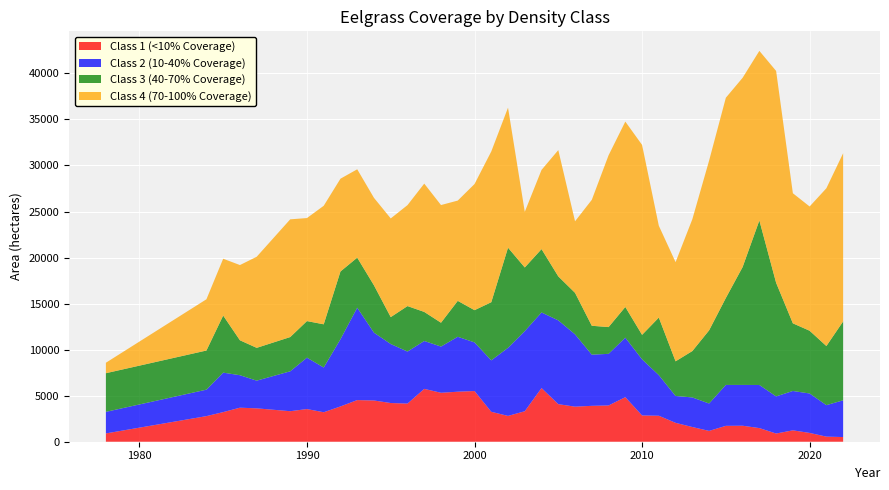

Reading left to right, what are all the values shown in this chart?

Class 1 (<10% Coverage): 901.2	2780.2	3216.8	3696.4	3625.0	3314.8	3548.3	3201.0	3832.4	4523.1	4478.2	4203.0	4142.0	5738.3	5316.6	5431.9	5506.5	3250.2	2802.5	3311.9	5827.7	4079.7	3808.2	3897.9	3937.8	4838.8	2851.1	2821.8	2051.2	1595.4	1174.7	1724.5	1737.3	1481.1	890.5	1236.5	955.6	553.3	507.2
Class 2 (10-40% Coverage): 2343.0	2873.7	4285.2	3526.3	3007.1	4332.6	5579.8	4858.0	7299.5	10032.7	7365.0	6408.5	5649.8	5201.5	5018.7	5963.9	5279.8	5586.8	7394.8	8702.2	8210.6	9099.9	7855.4	5556.5	5606.2	6461.9	6095.3	4408.9	2916.7	3214.6	2974.3	4444.9	4431.7	4680.4	4032.6	4274.1	4282.5	3419.1	3990.7
Class 3 (40-70% Coverage): 4197.1	4251.0	6199.1	3795.2	3563.3	3718.5	3974.0	4693.5	7359.1	5434.7	5140.4	2921.9	4939.4	3157.4	2588.5	3902.5	3501.2	6313.2	10875.8	6910.8	6879.5	4776.0	4506.2	3139.0	2905.4	3334.1	2662.9	6252.2	3765.5	5036.8	7946.3	9442.1	12800.5	17868.8	12340.3	7346.8	6815.9	6420.1	8570.0
Class 4 (70-100% Coverage): 1136.5	5565.0	6171.8	8169.4	9892.8	12785.9	11189.6	12872.6	10075.2	9597.2	9501.0	10718.4	10964.4	13934.5	12780.3	10891.5	13698.6	16369.8	15210.0	6041.9	8601.5	13715.7	7771.1	13677.3	18654.3	20133.0	20629.0	9974.0	10770.1	14317.0	18432.9	21746.3	20554.2	18417.7	23006.6	14128.2	13494.0	17135.9	18264.2